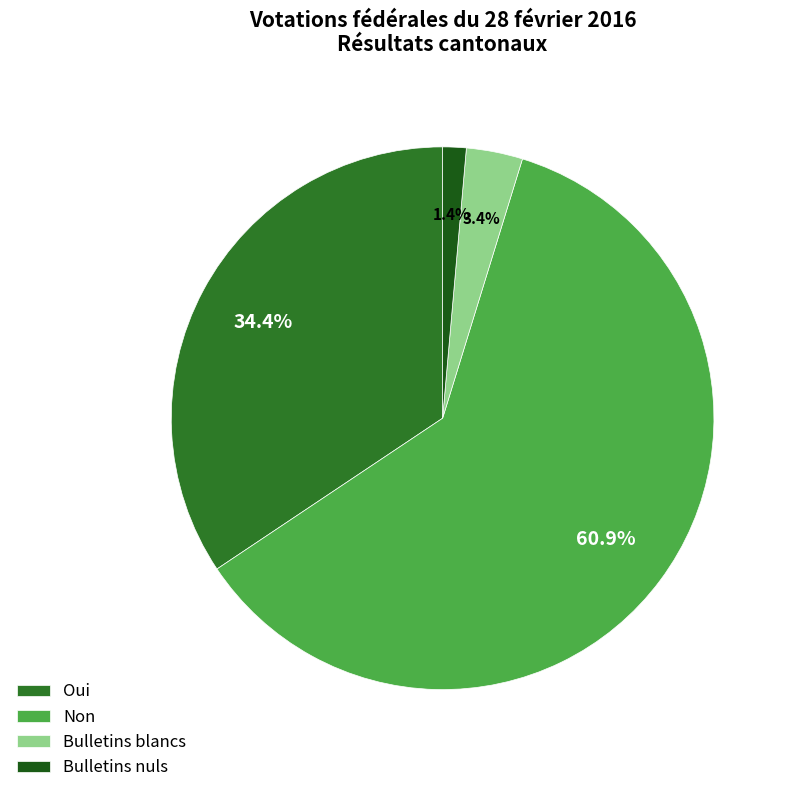

To the nearest percent, what is the combined percentage of Oui and Non?

95%